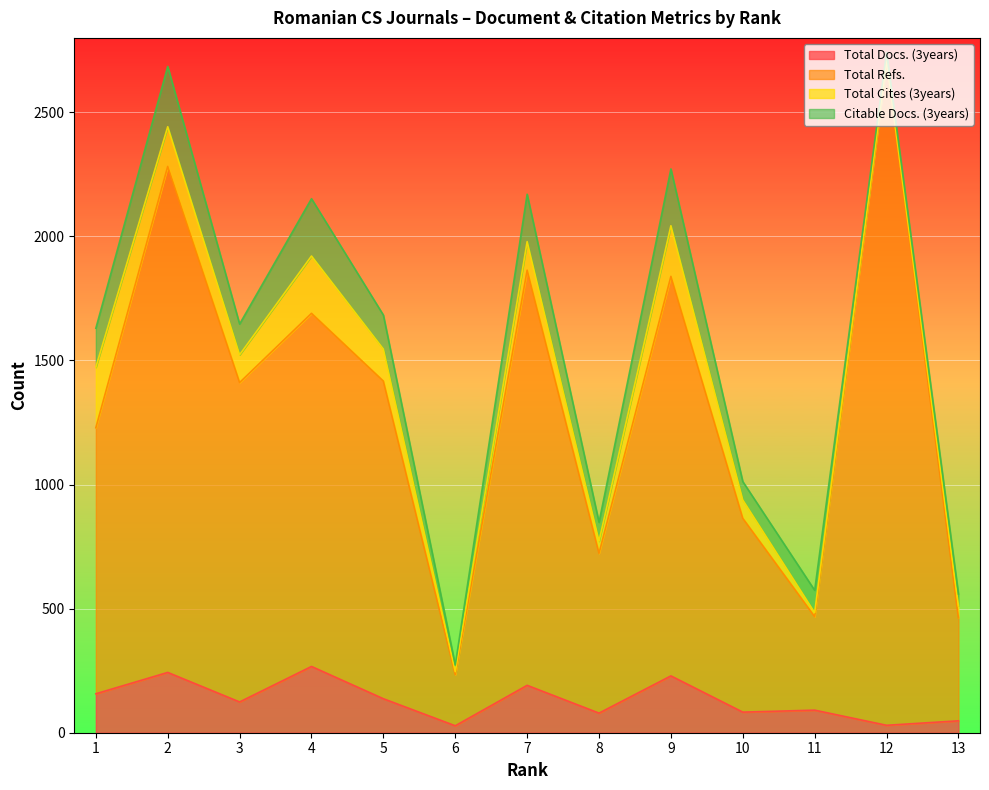

Which category has the lowest value across all series?

6